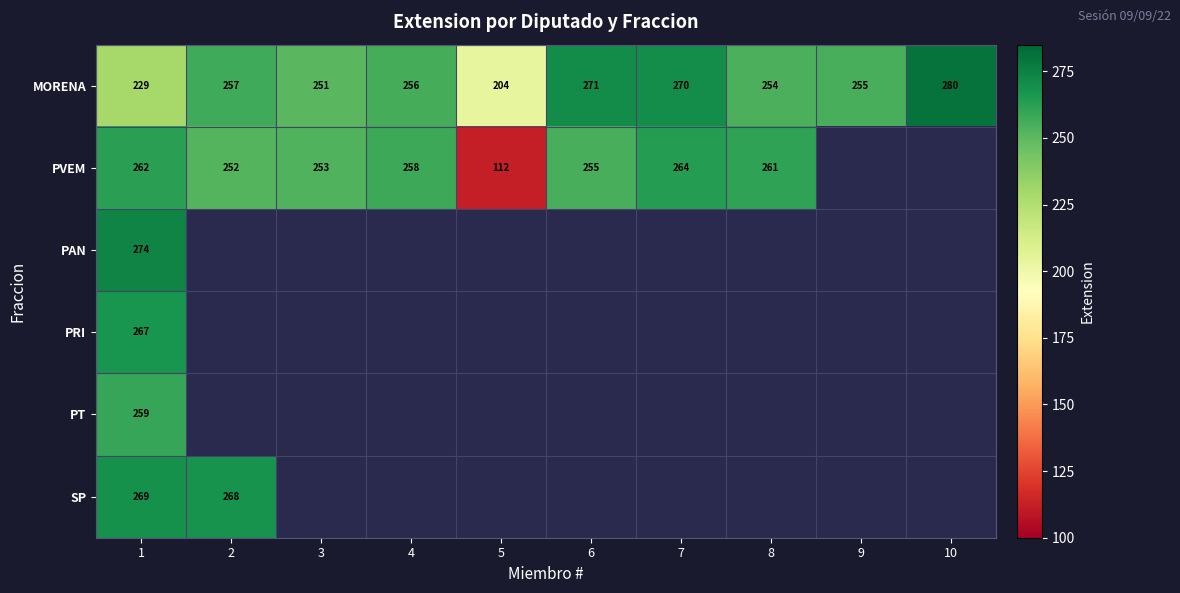

What is the spread (max minus min) of values at 6?

16.0